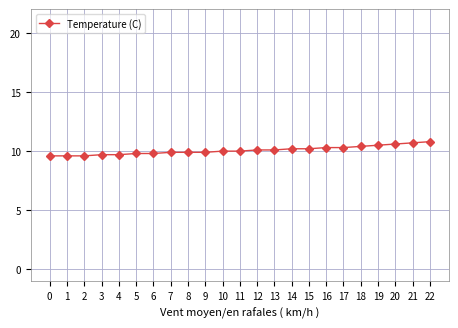

Is it true that the value at 8 is 9.9?

True